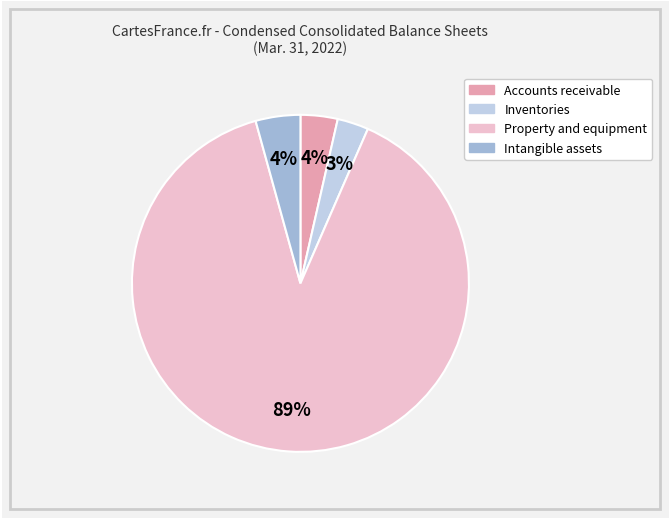

Which category has the smallest portion of the pie?

Inventories